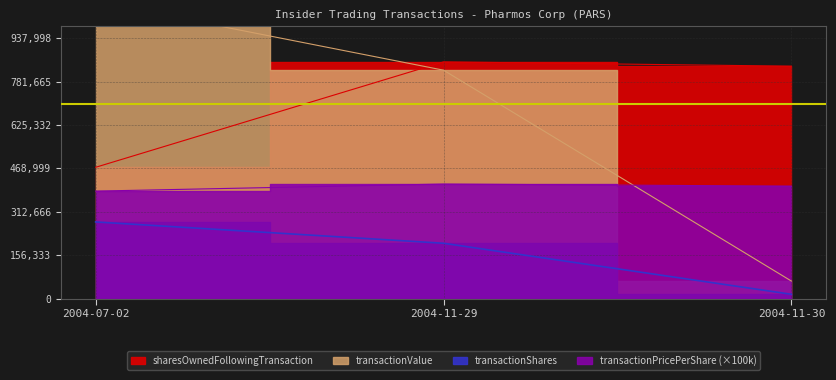

What is the difference between the maximum and minimum values in the sharesOwnedFollowingTransaction series?

379747